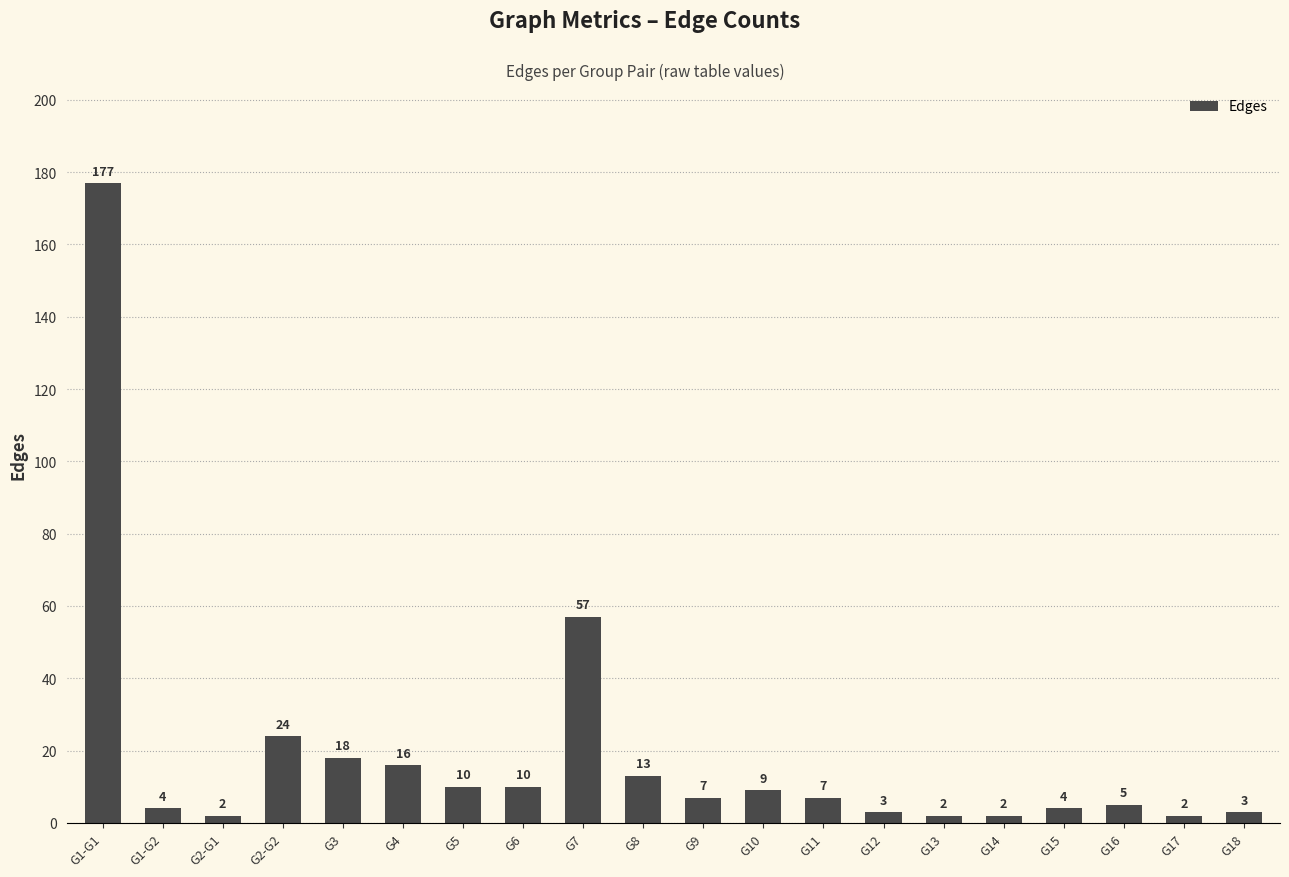

Does the chart contain any negative values?

No